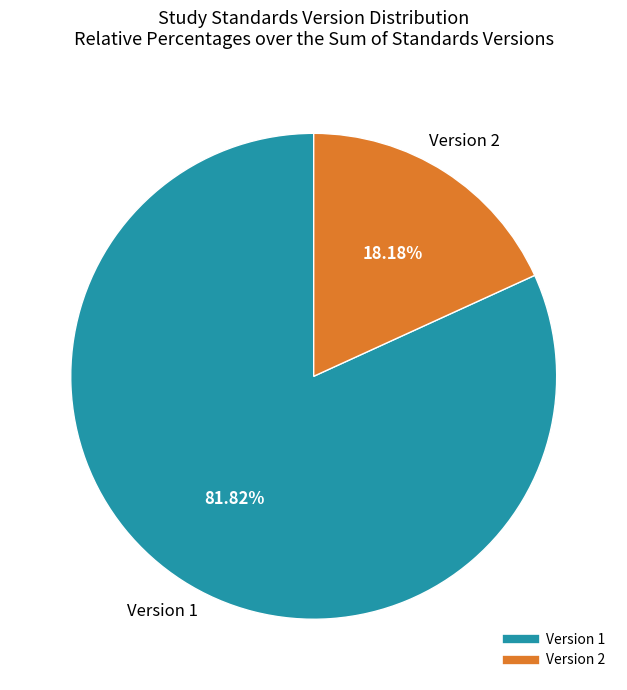

Does any single category account for the majority?

Yes